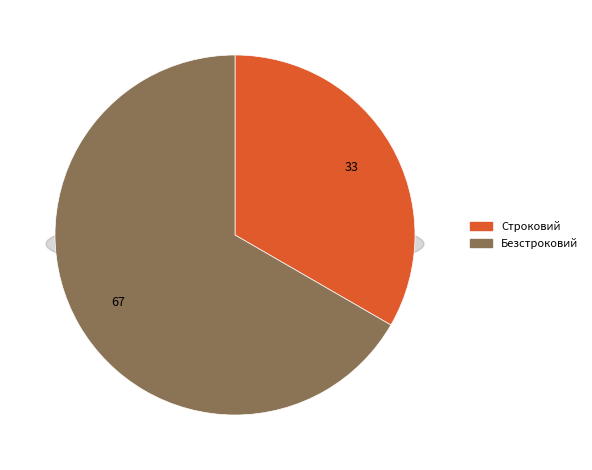

How much of the chart is everything except Строковий?

66.7%